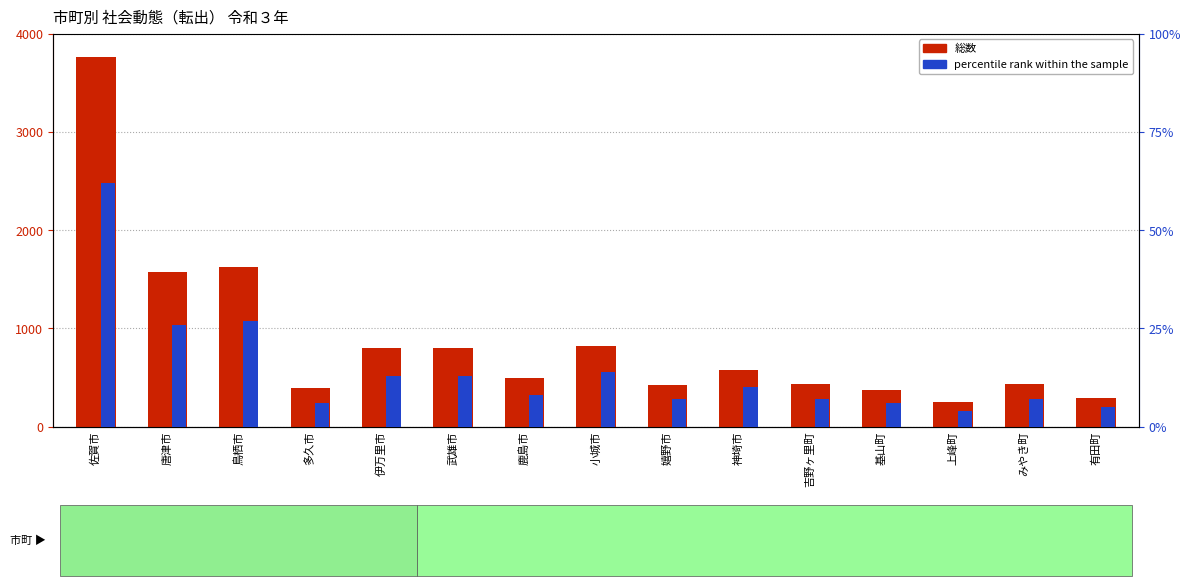

What is the difference between the second highest and second lowest values in the percentile rank within the sample series?

22